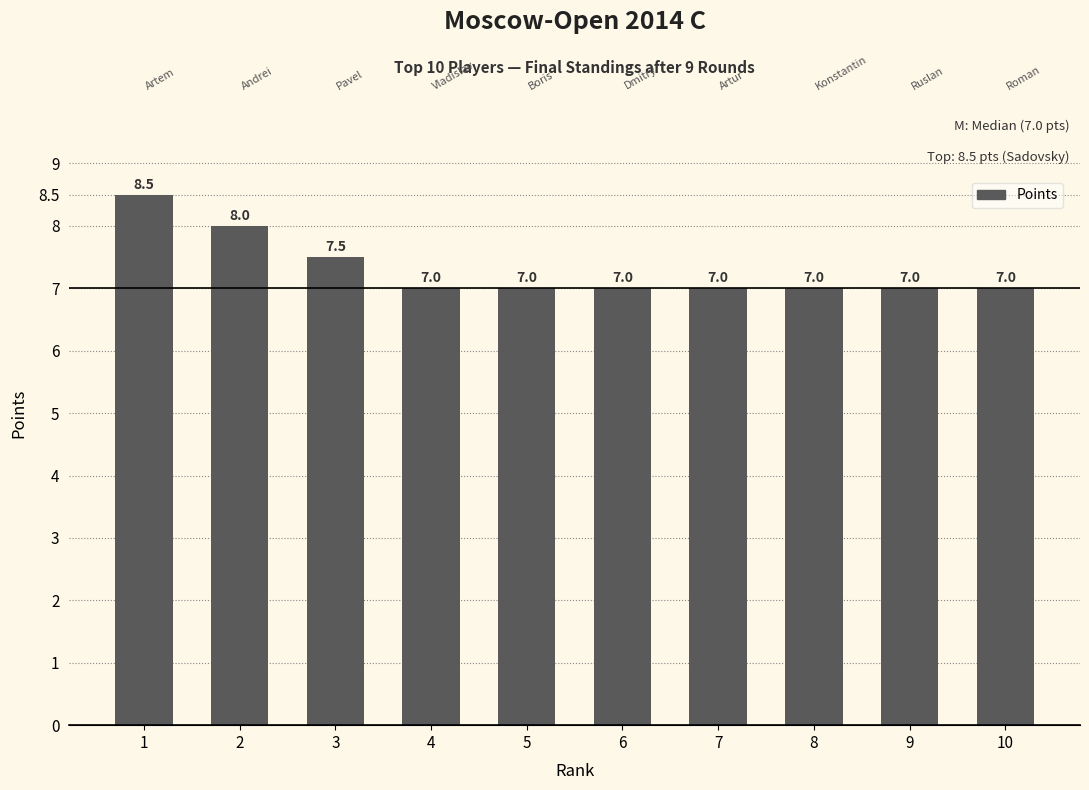

What is the difference between the second highest and minimum values?

1.0